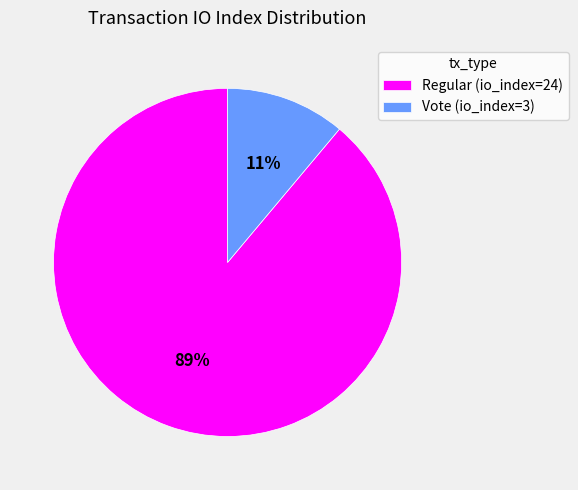

What is the majority slice?

Regular (io_index=24)